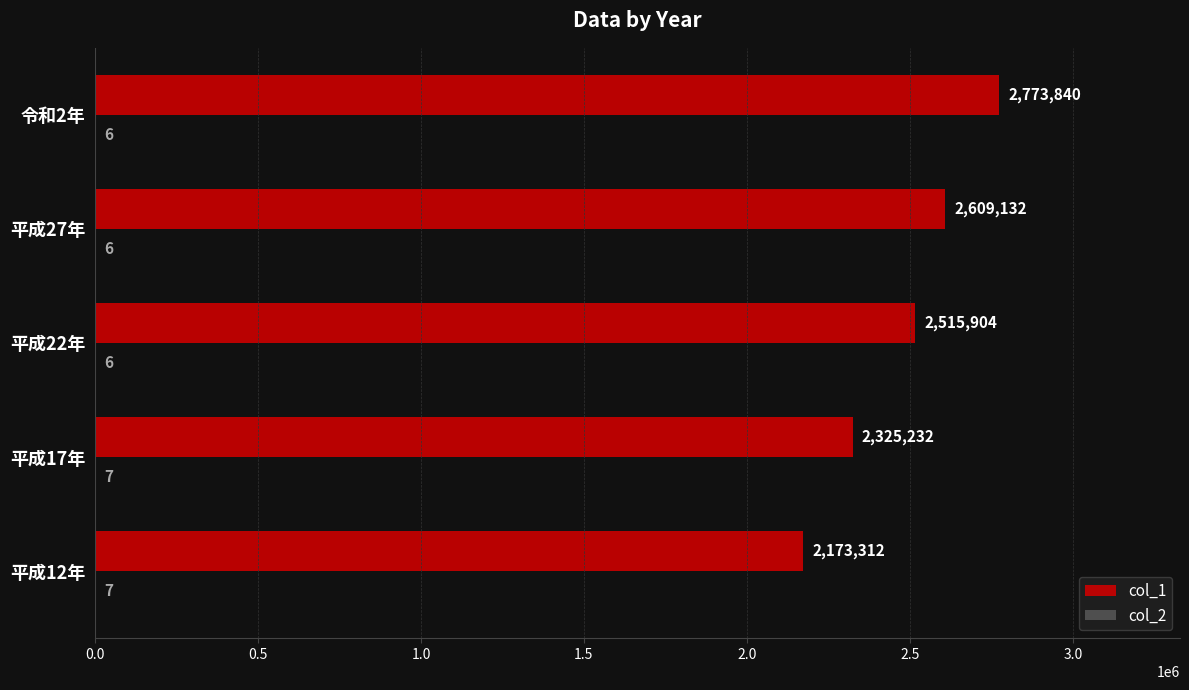

Which series has the largest total across all categories?

col_1